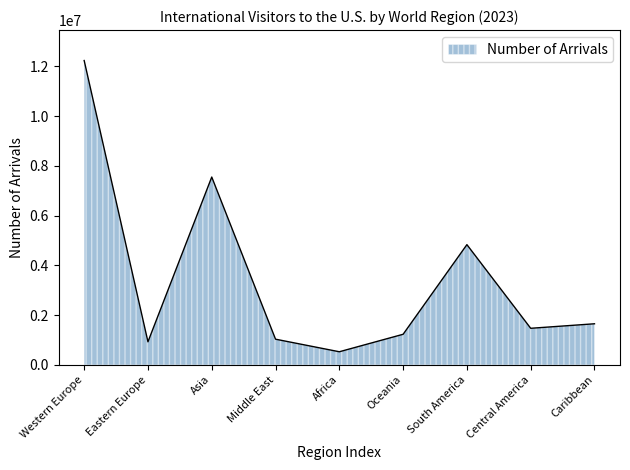

What is the sum of the values at Asia and Western Europe?

19778680